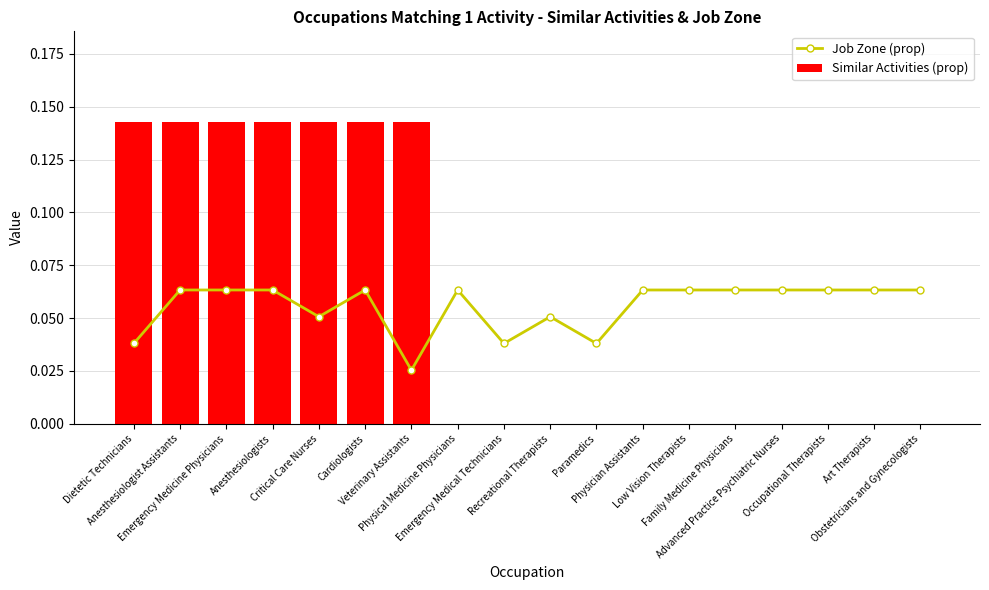

Is it true that Similar Activities (prop) equals 0.1 at Cardiologists?

True